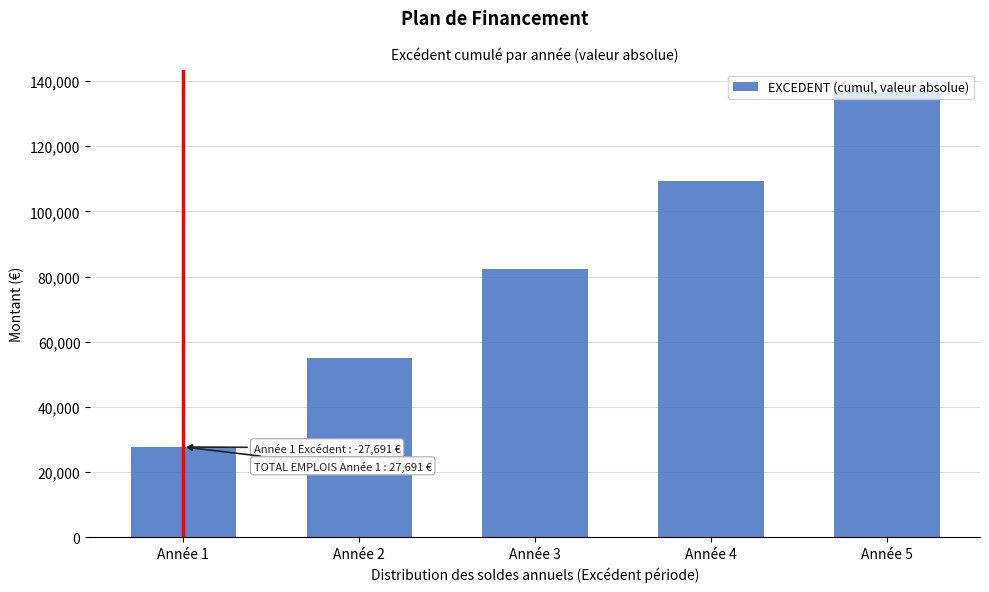

The value at Année 3 is 82172.7. True or false?

True